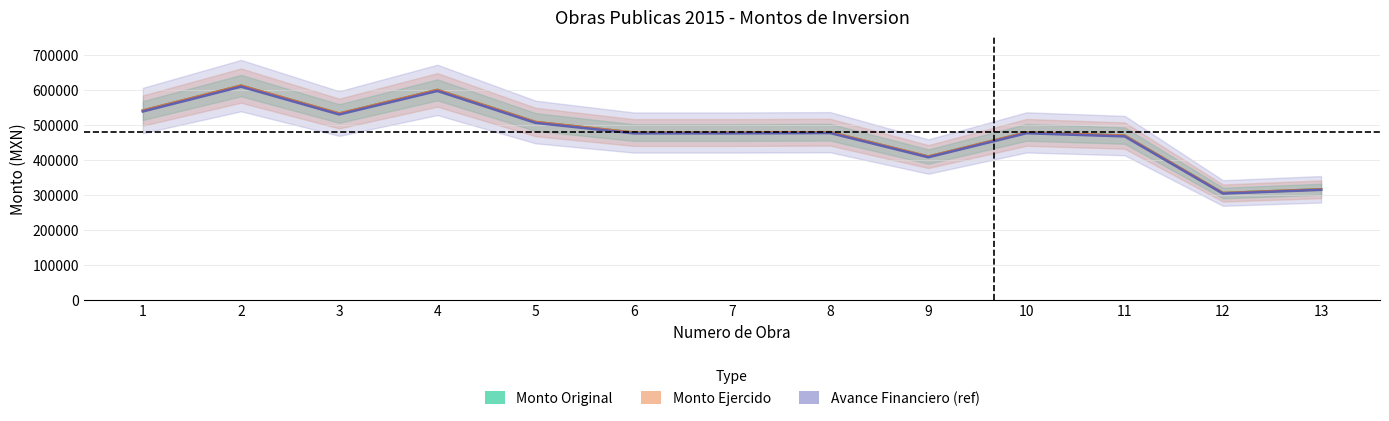

What is the sum of the Monto Ejercido values at 11 and 1?

1010226.3